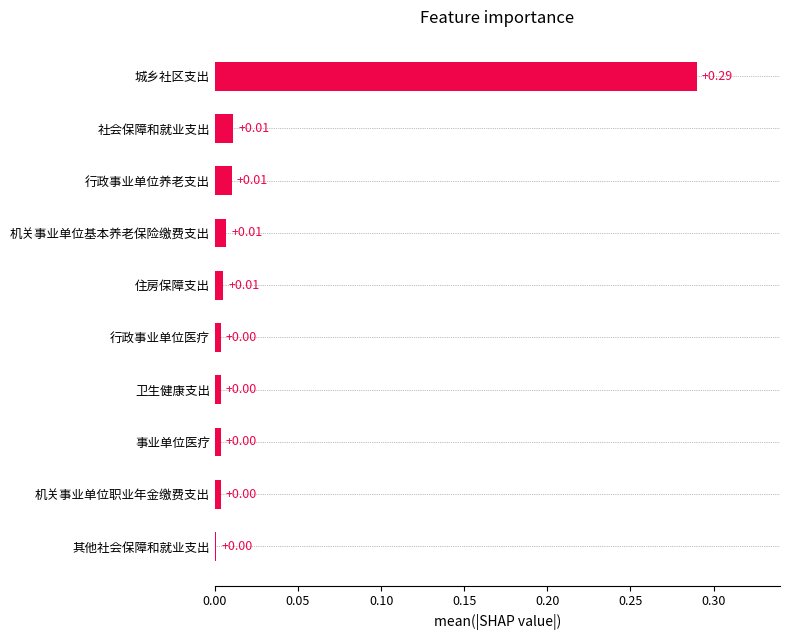

What is the change in value from 城乡社区支出 to 行政事业单位养老支出?

-0.3